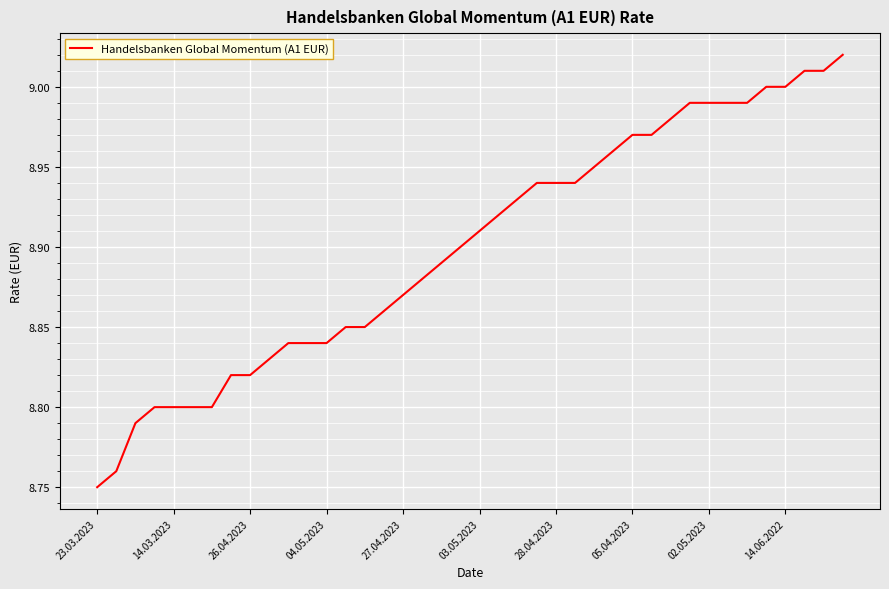

What is the difference between the maximum and minimum values?

0.3